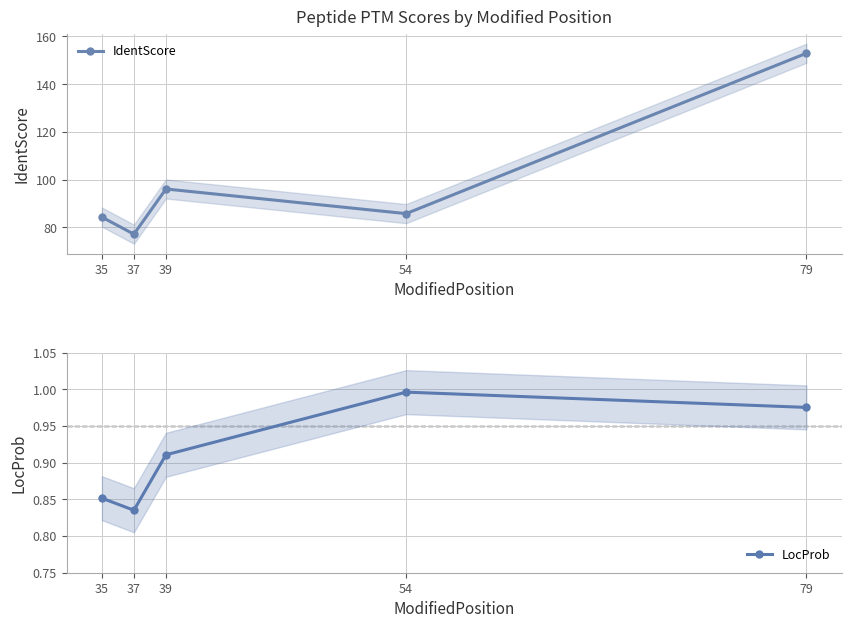

At which category does IdentScore reach its first local peak?

39